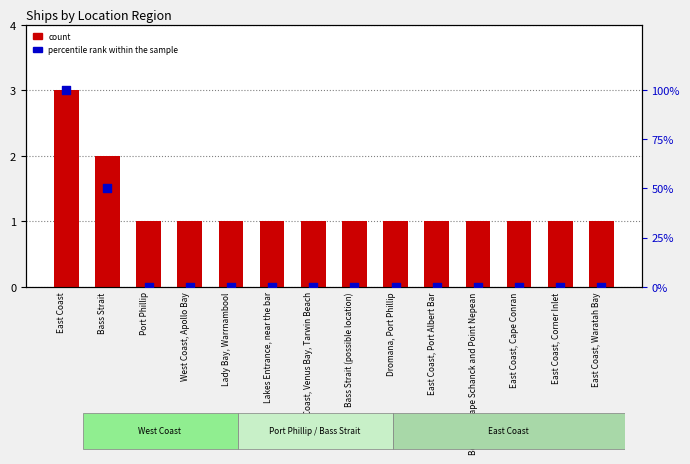

Is the value of percentile rank within the sample at Lakes Entrance, near the bar greater than the value of count at East Coast, Port Albert Bar?

No